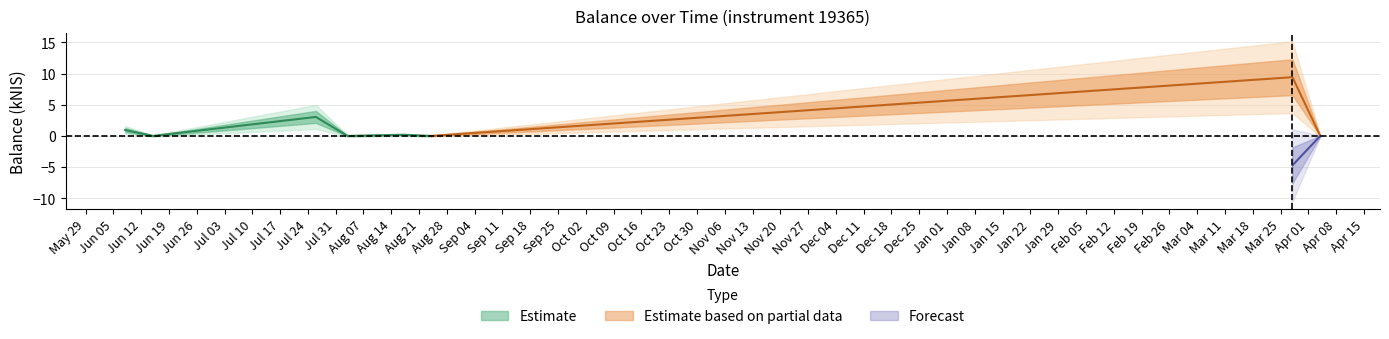

Does the chart display data point markers on the line(s)?

No